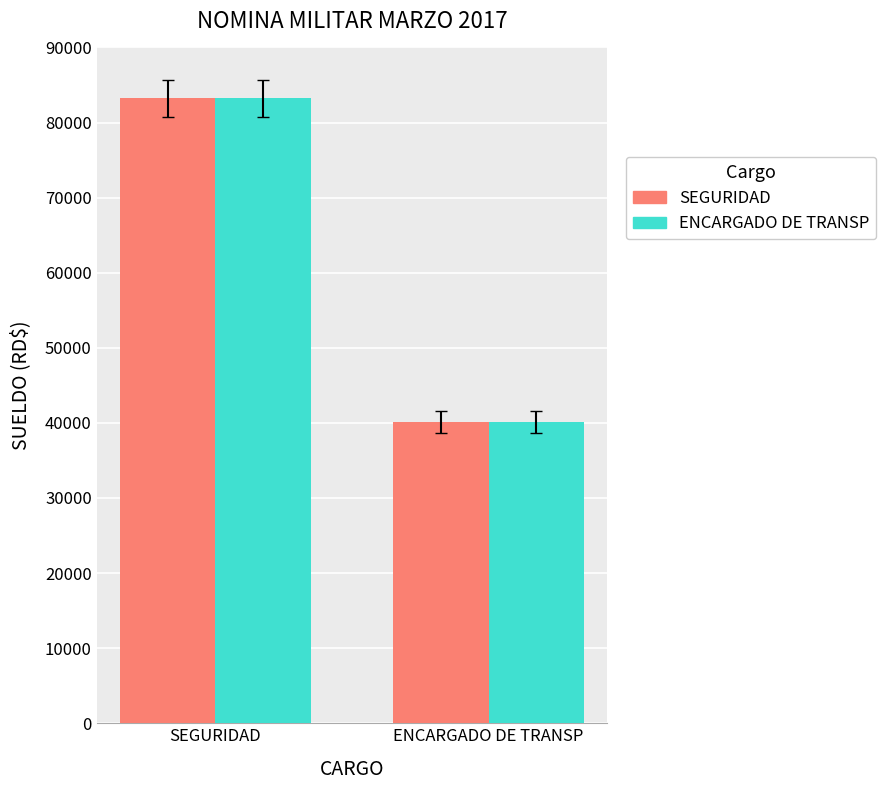

Read the ENCARGADO DE TRANSP value at SEGURIDAD.

83215.5